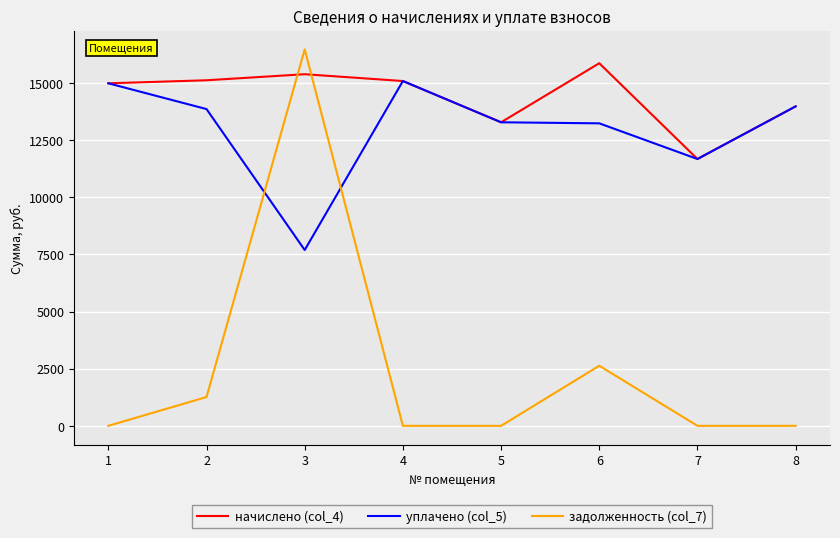

At which label does начислено (col_4) first exceed 15086?

2